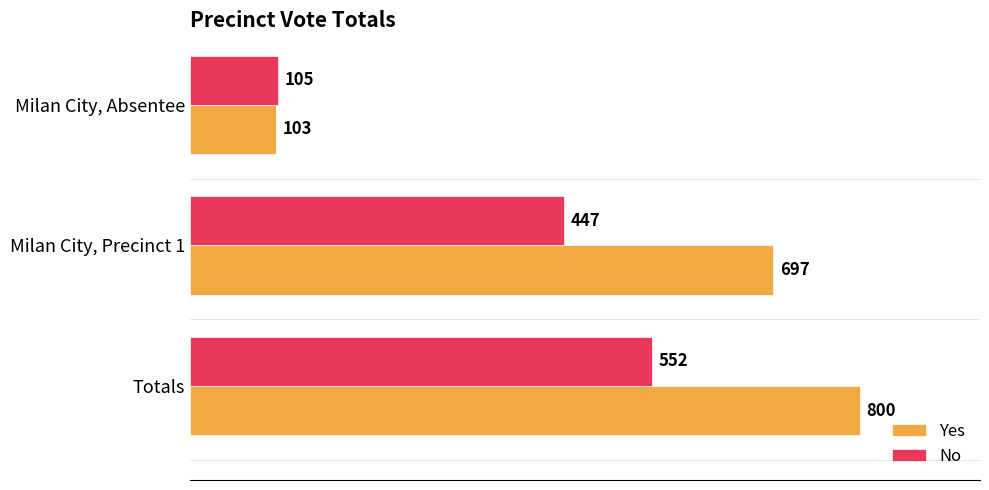

List the series in order of their overall mean, lowest first.

No, Yes